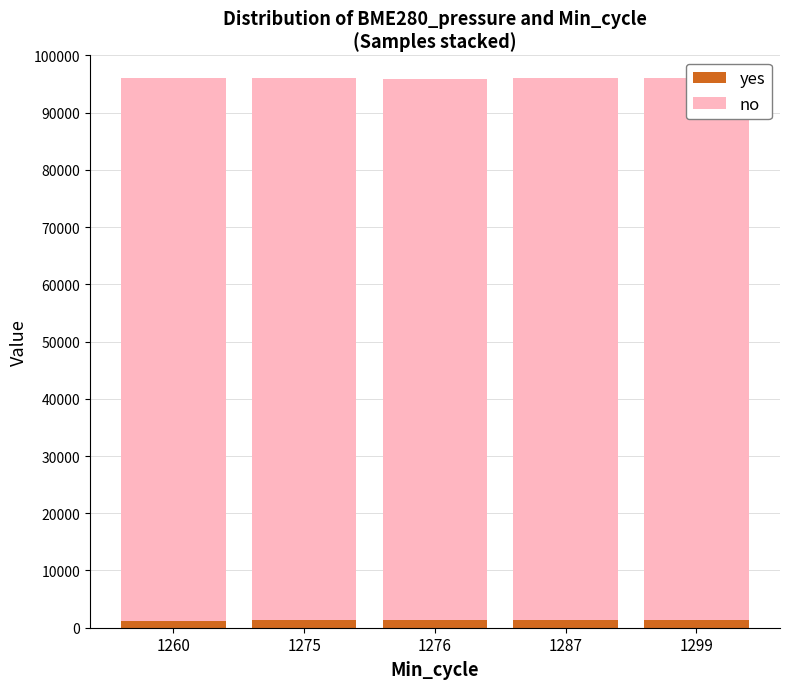

At how many categories does at least one series exceed 37469?

5